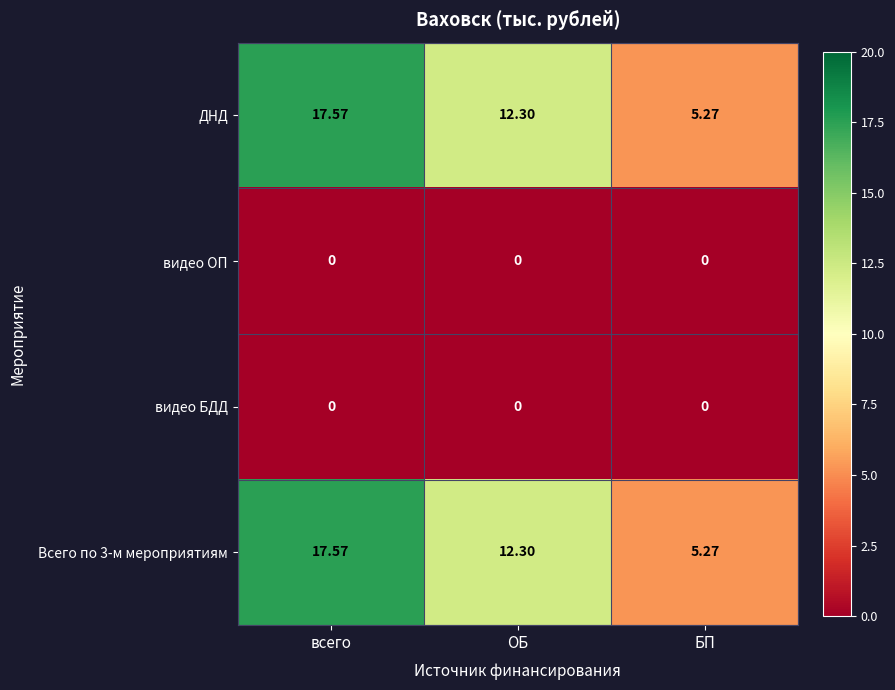

At which label does Всего по 3-м мероприятиям reach its minimum?

БП